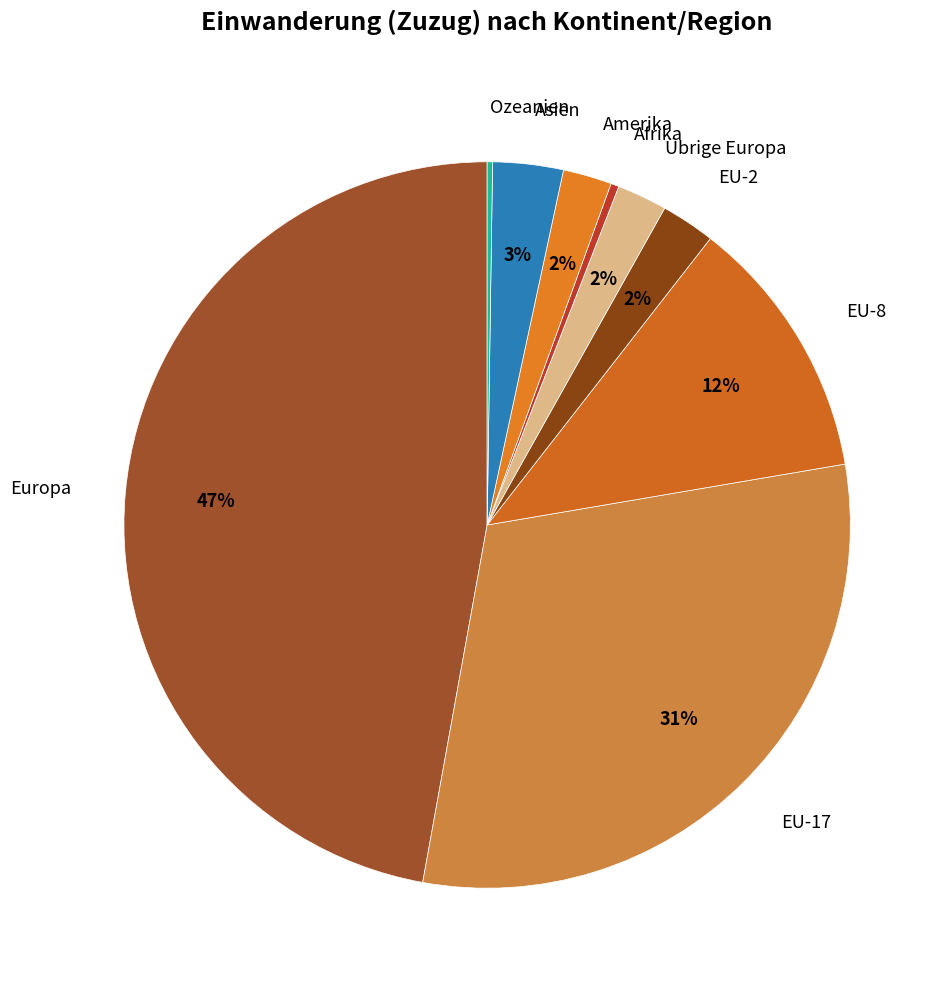

How many segments does this pie chart have?

9